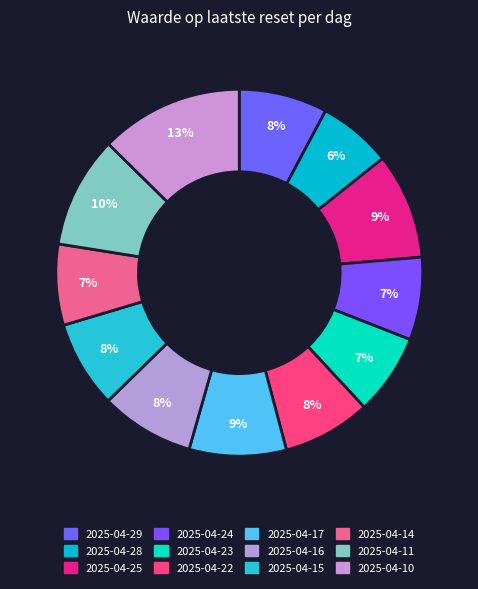

Which has a higher value, 2025-04-25 or 2025-04-16?

2025-04-25